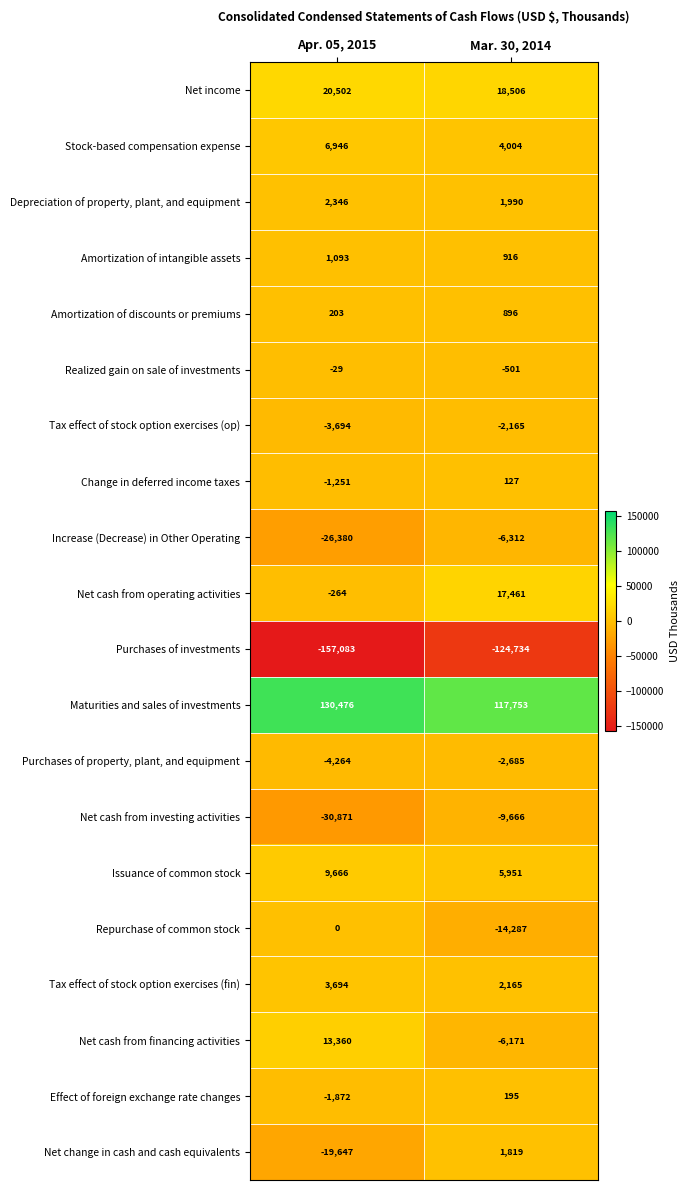

Between Apr. 05, 2015 and Mar. 30, 2014, which series saw the biggest shift?

Purchases of investments